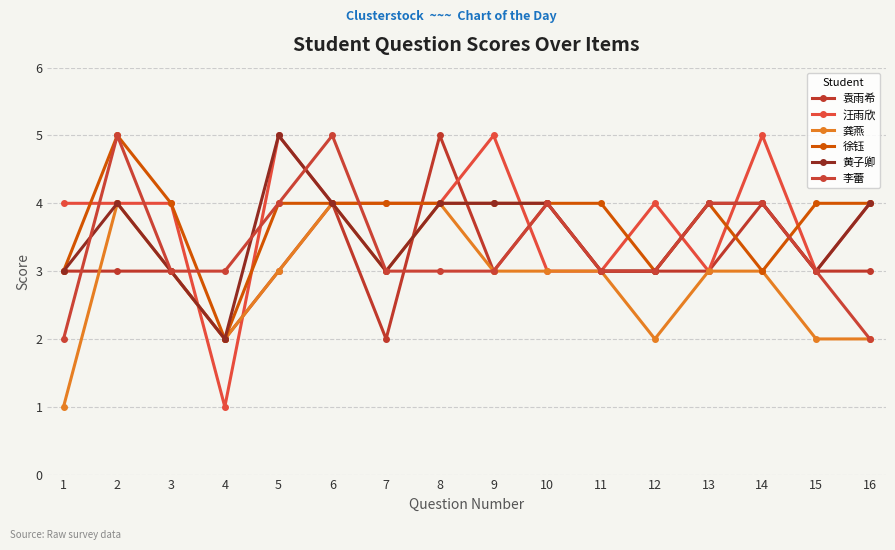

Count the number of data series in this chart.

6